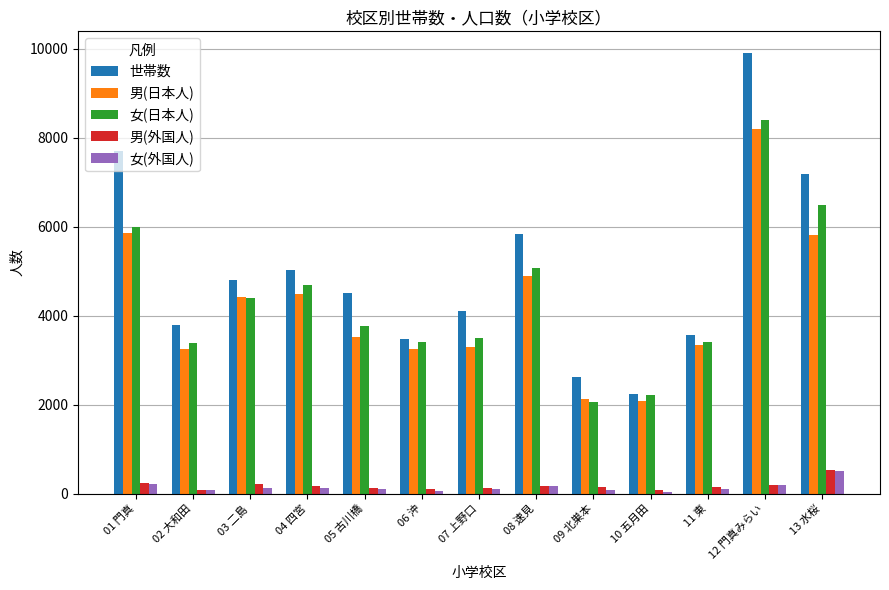

What is the label of the 8th bar from the left?

08 速見